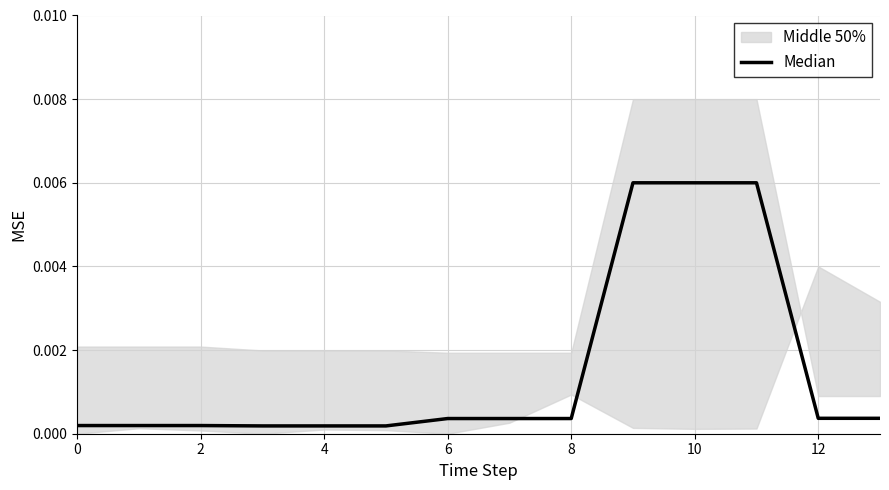

What is the label of the 4th point from the left?

6